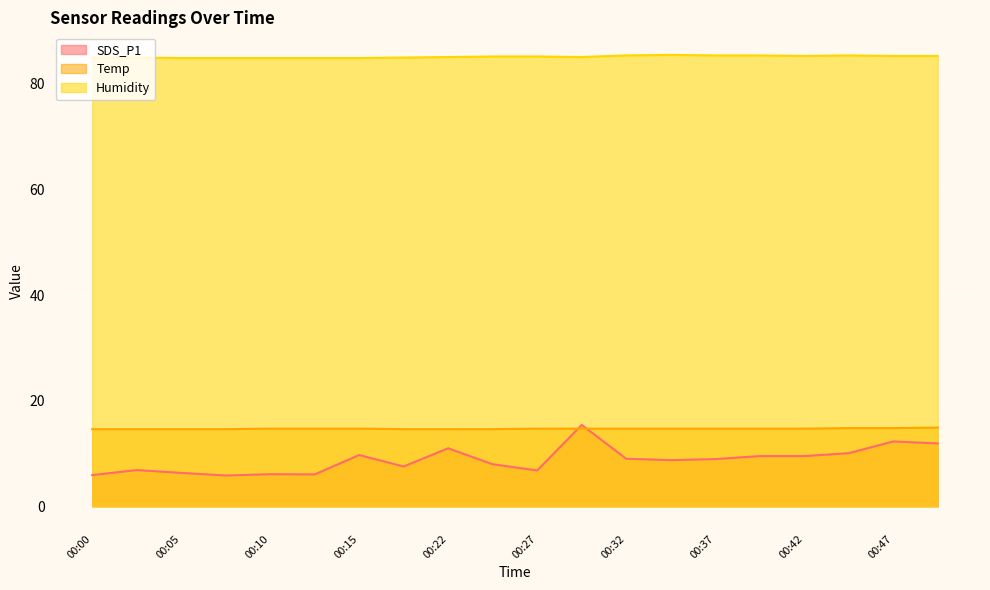

Does the chart display data point markers on the line(s)?

No